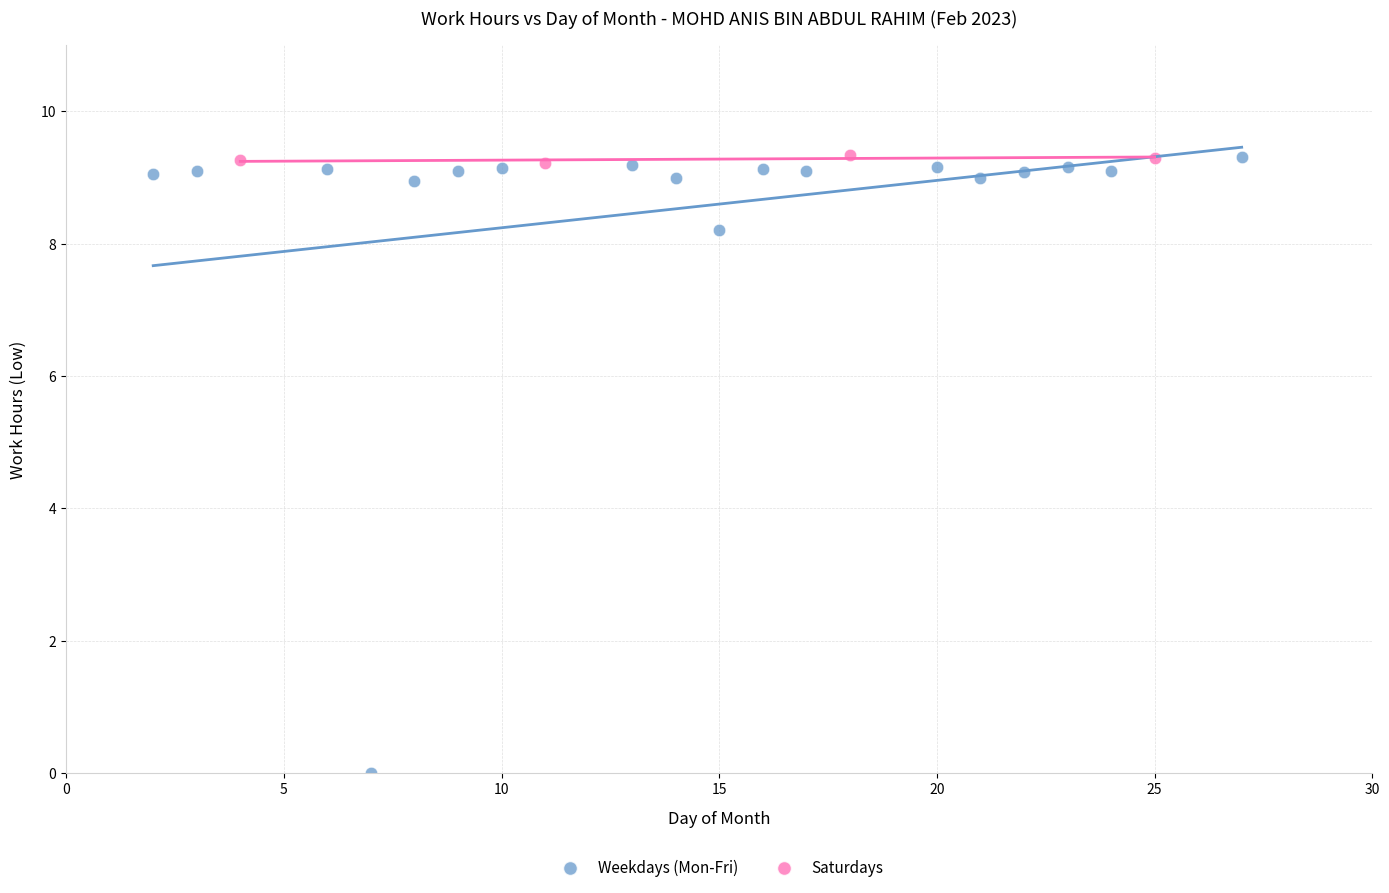

Which series reaches the minimum Y coordinate?

Weekdays (Mon-Fri)